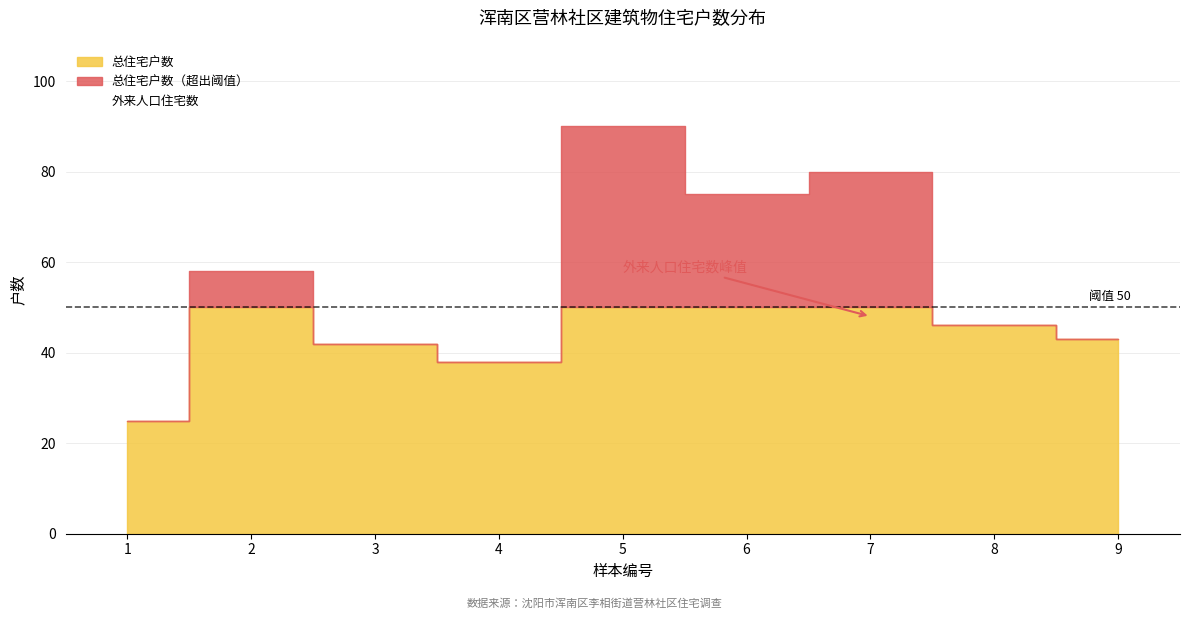

Reading left to right, list all the values displayed in this chart.

总住宅户数: 1=25	2=58	3=42	4=38	5=90	6=75	7=80	8=46	9=43
外来人口住宅数: 1=4	2=14	3=16	4=17	5=47	6=43	7=48	8=32	9=0